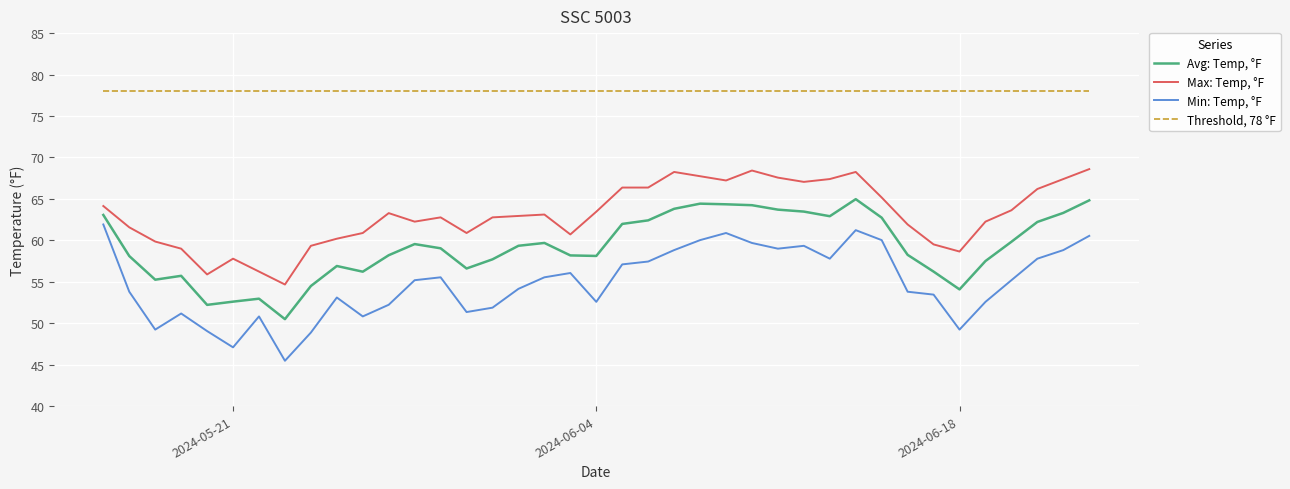

True or false: Avg: Temp, °F has more than 2 interior local peaks.

True